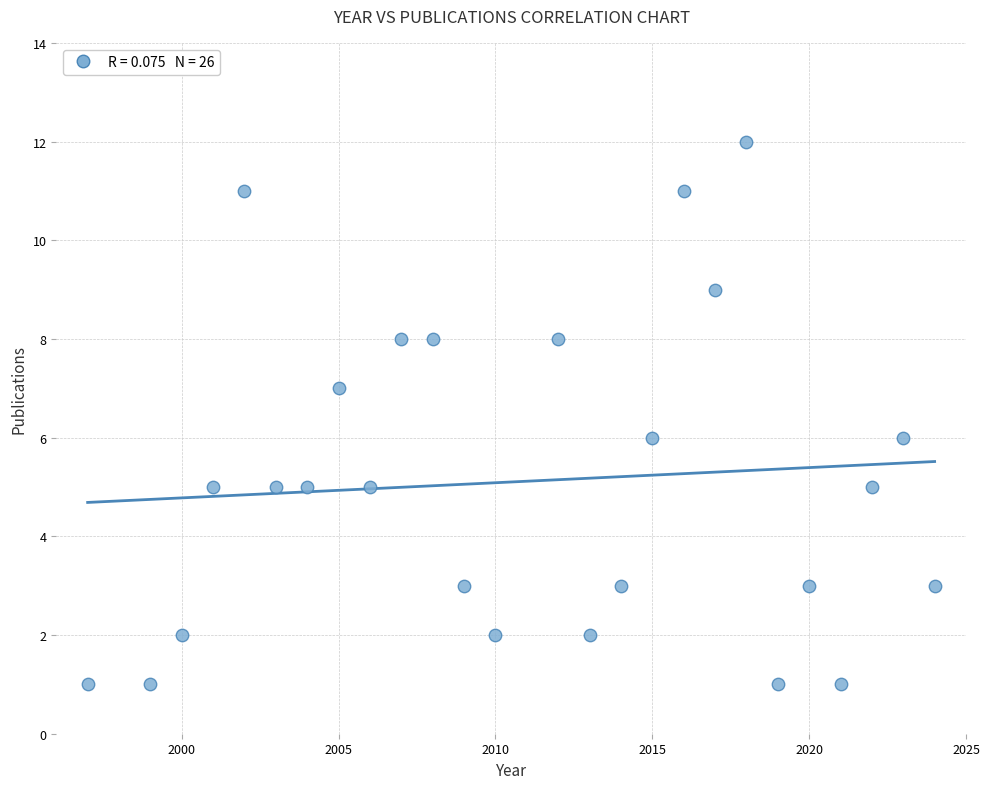

What is the range of Y values (max minus min)?

11